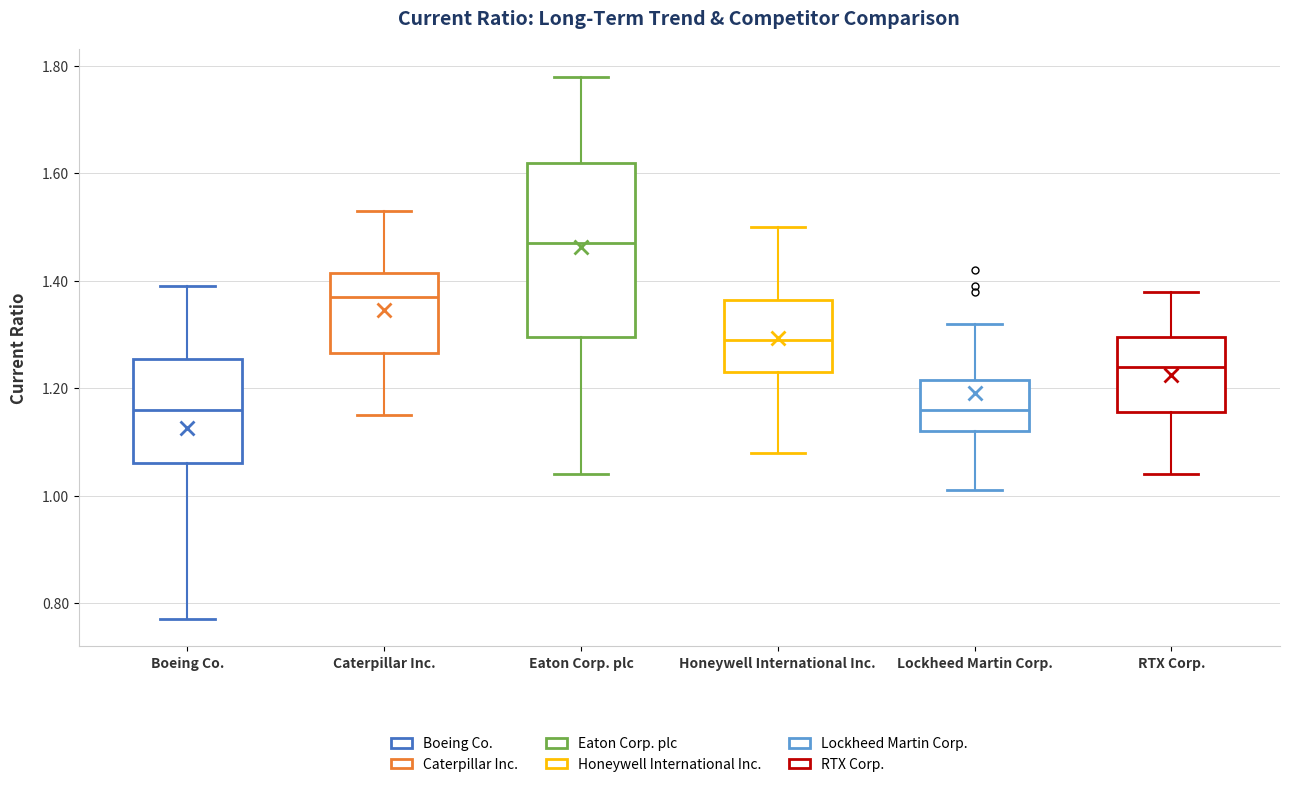

Reading left to right, read every box against the y-axis: the position of its median line, the range the box covers, and the ends of its whiskers. The values are not printed on the chart, so give them approximately, as read against the axis.

Boeing Co.: median 1.16, box 1.06 to 1.26, whiskers 0.78 to 1.40
Caterpillar Inc.: median 1.38, box 1.26 to 1.42, whiskers 1.16 to 1.54
Eaton Corp. plc: median 1.48, box 1.30 to 1.62, whiskers 1.04 to 1.78
Honeywell International Inc.: median 1.30, box 1.24 to 1.36, whiskers 1.08 to 1.50
Lockheed Martin Corp.: median 1.16, box 1.12 to 1.22, whiskers 1.02 to 1.32
RTX Corp.: median 1.24, box 1.16 to 1.30, whiskers 1.04 to 1.38